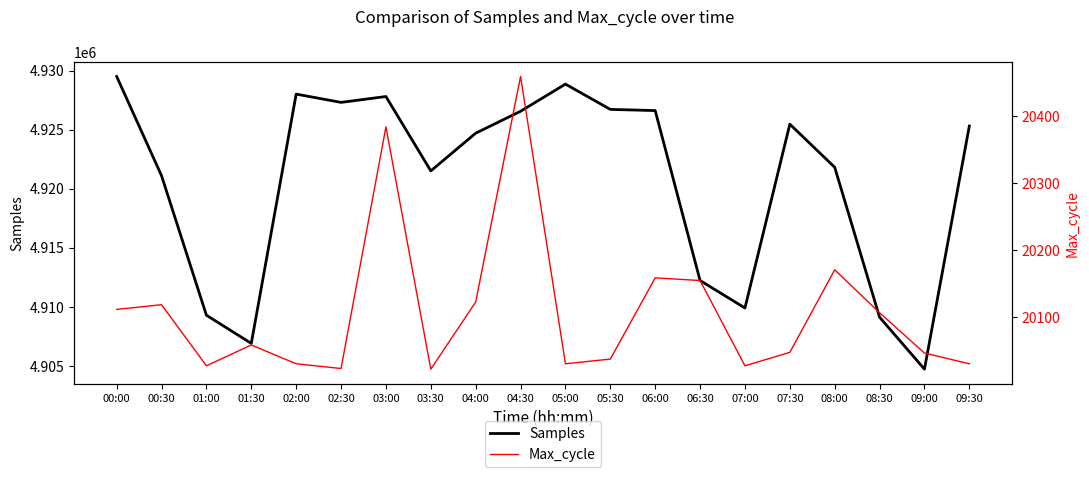

How many interior local peaks does the Samples series have?

4